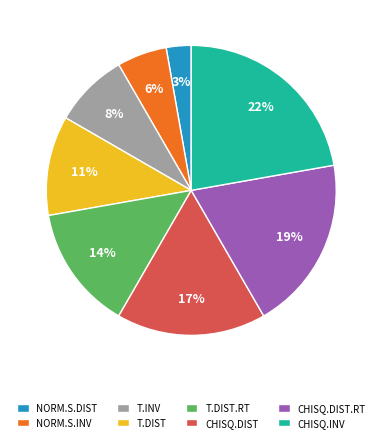

Rank the categories by value from highest to lowest.

CHISQ.INV, CHISQ.DIST.RT, CHISQ.DIST, T.DIST.RT, T.DIST, T.INV, NORM.S.INV, NORM.S.DIST